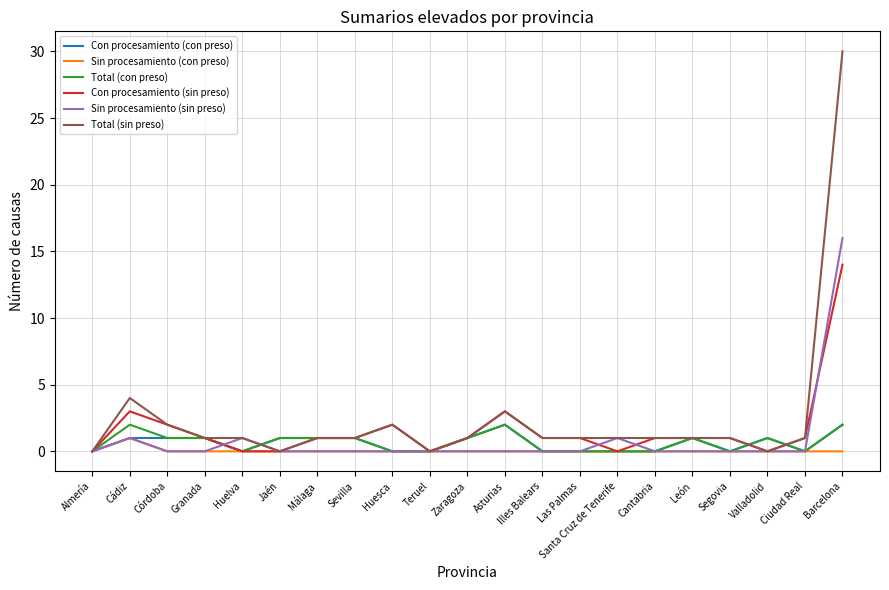

What position from the right is Huelva?

17